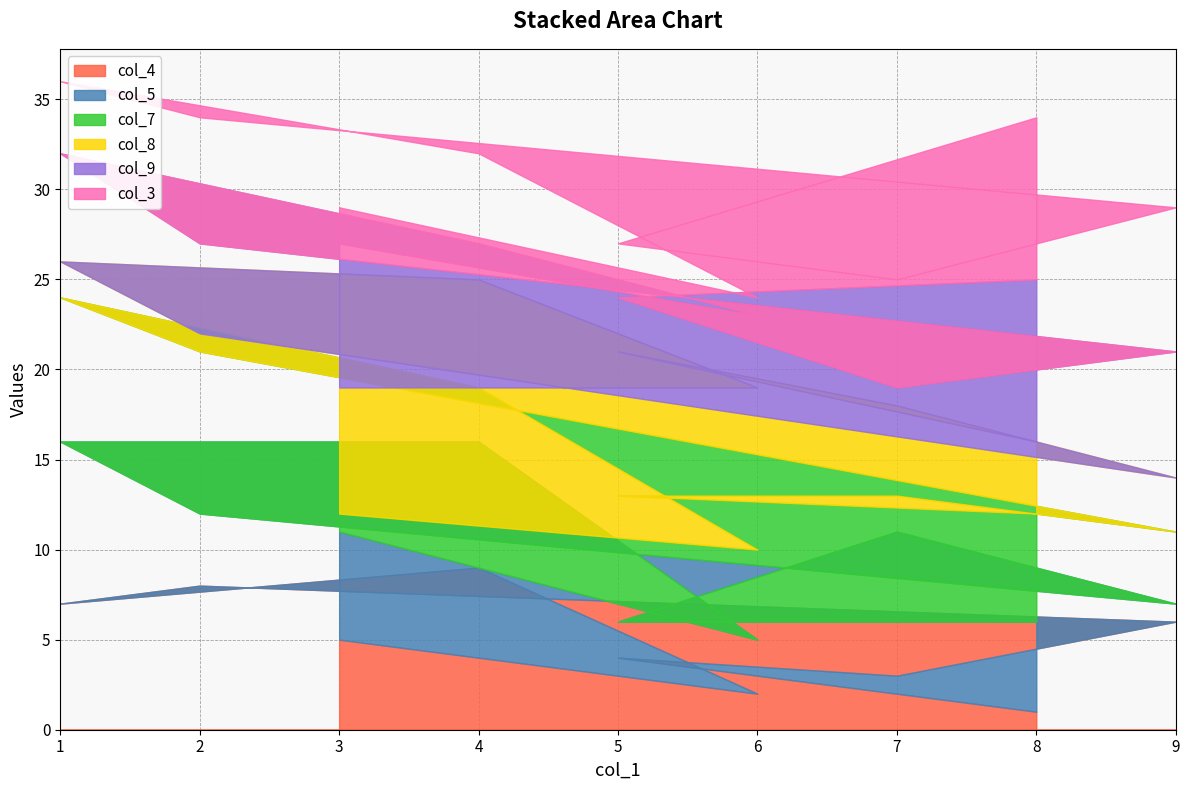

How many col_5 values are between 3 and 7?

5